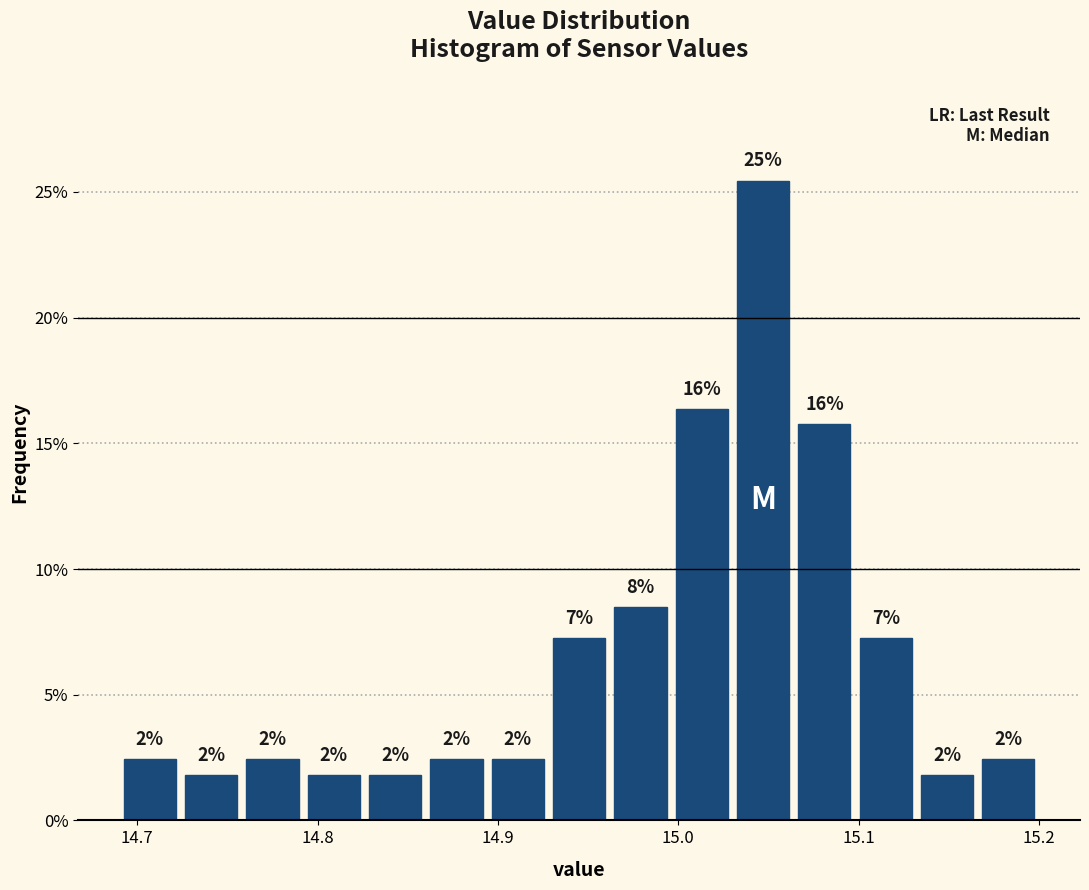

Around what value on the x-axis is the tallest bar? Give the approximate position of its centre, as read against the axis.

15.05